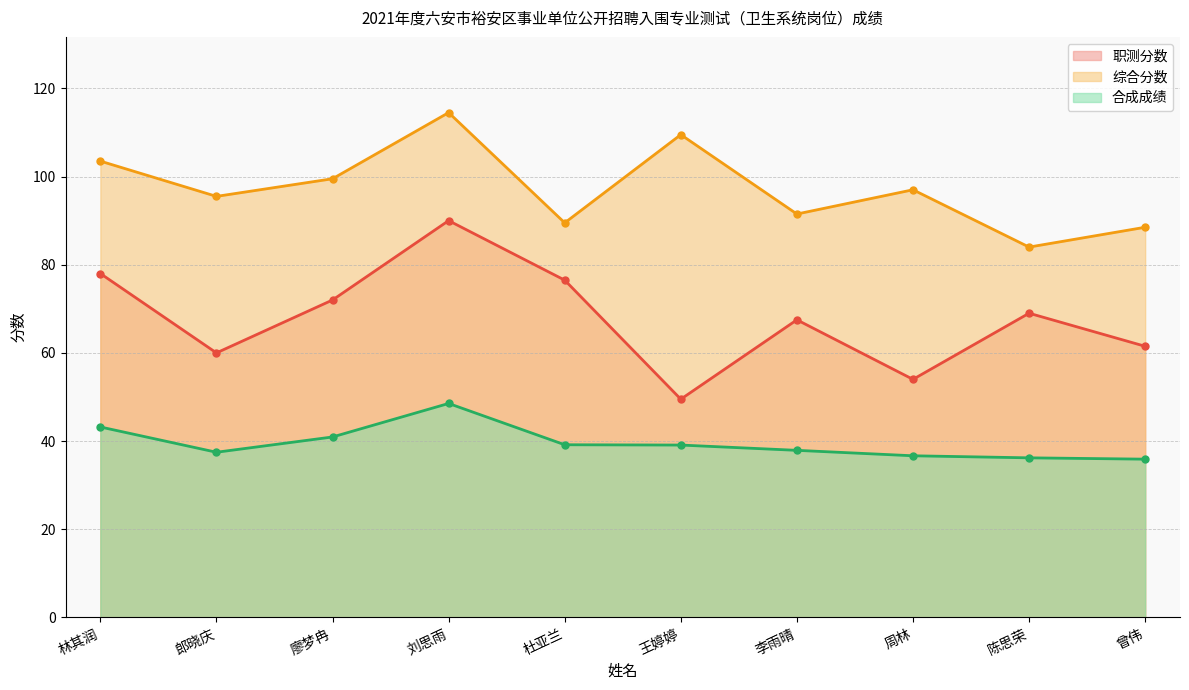

Between 廖梦冉 and 曾伟, which series saw the biggest shift?

综合分数